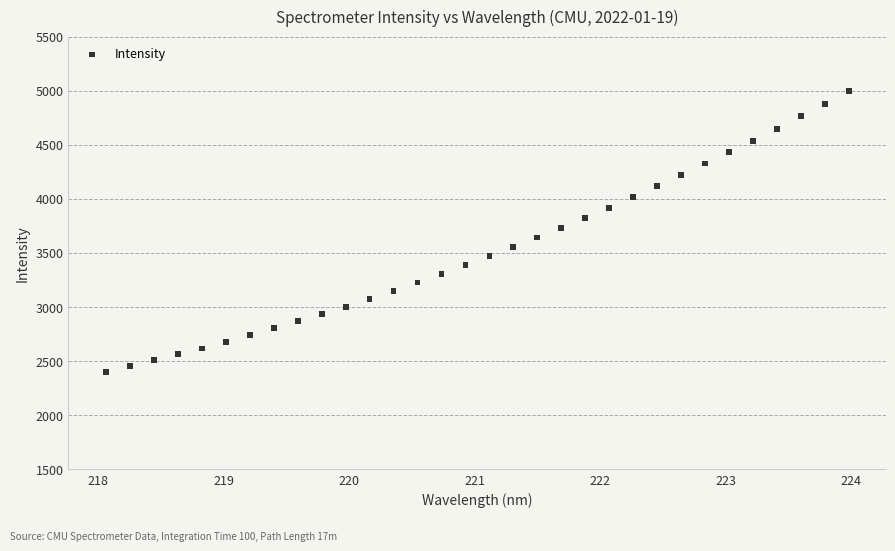

What is the range of X values (max minus min)?

5.9